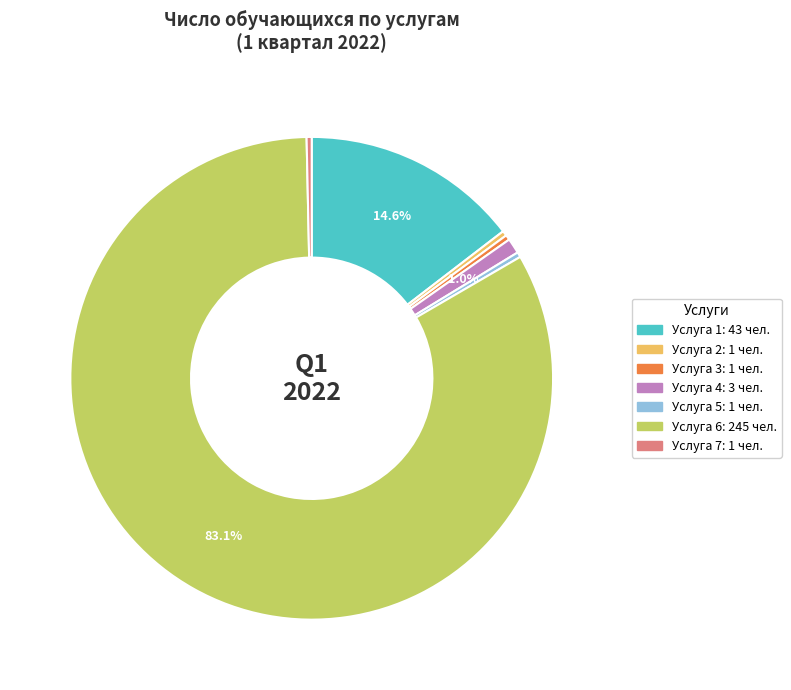

Does any single category account for the majority?

Yes